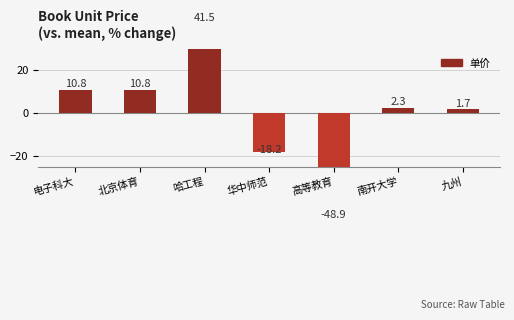

Reading left to right, transcribe all the data shown in this chart.

10.8	10.8	41.5	-18.2	-48.9	2.3	1.7